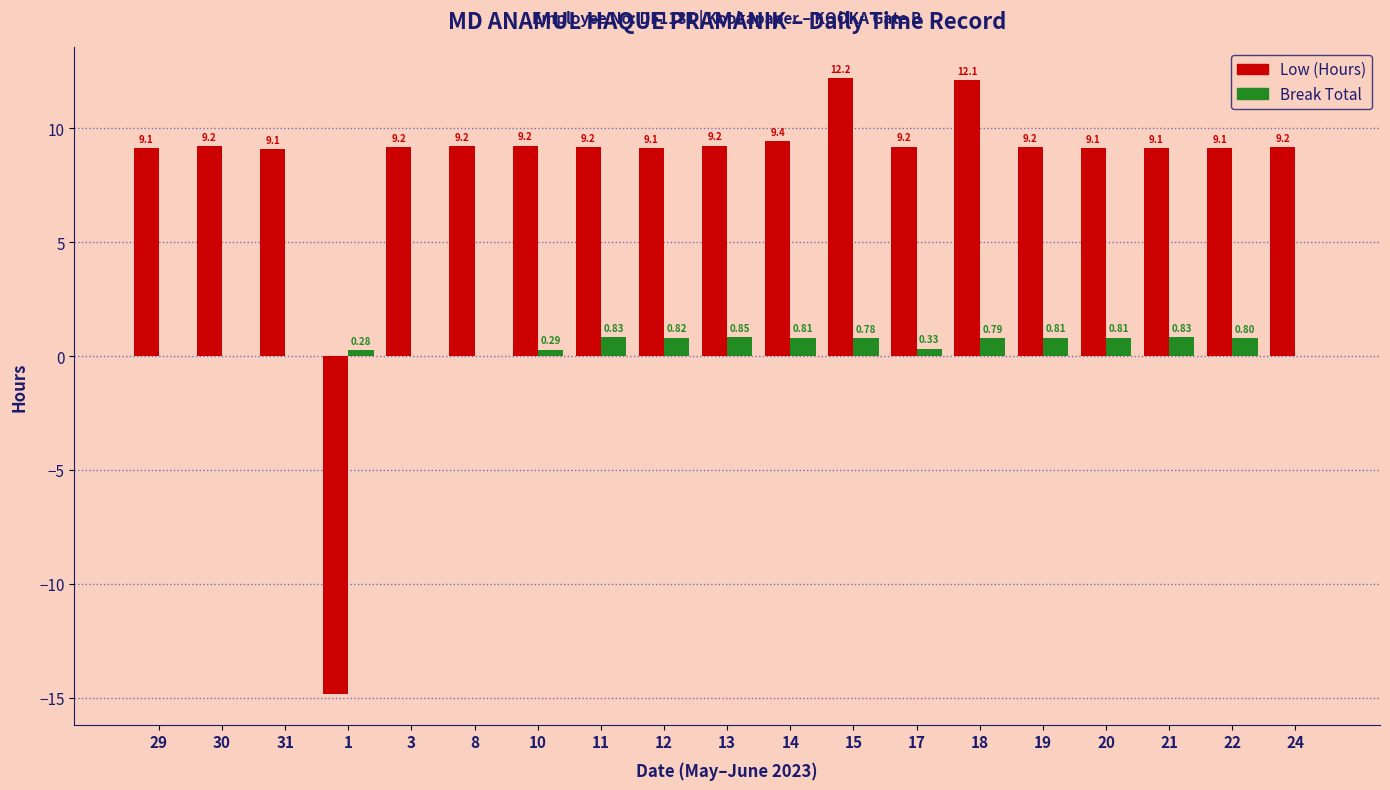

What is the sum of the Low (Hours) values at 19 and 10?

18.4